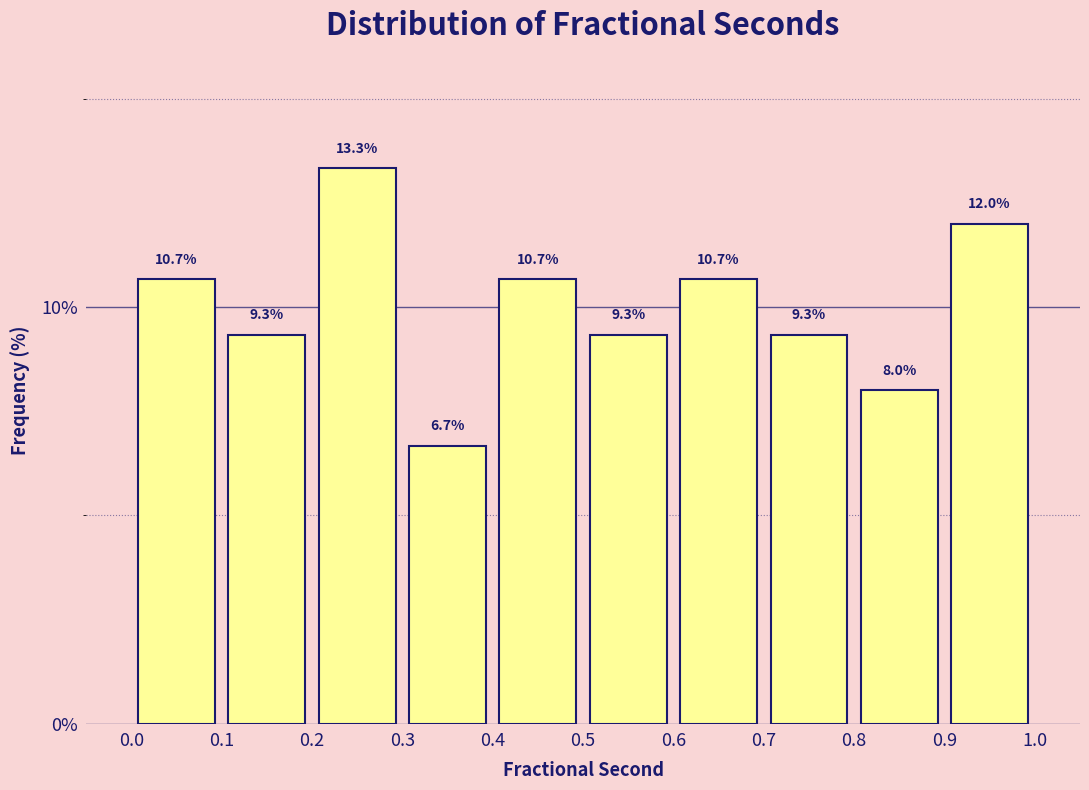

Reading left to right, transcribe this chart: for each bar, give the range it covers on the x-axis and its height.

0.0 to 0.1: 10.7
0.1 to 0.2: 9.3
0.2 to 0.3: 13.3
0.3 to 0.4: 6.7
0.4 to 0.5: 10.7
0.5 to 0.6: 9.3
0.6 to 0.7: 10.7
0.7 to 0.8: 9.3
0.8 to 0.9: 8.0
0.9 to 1.0: 12.0